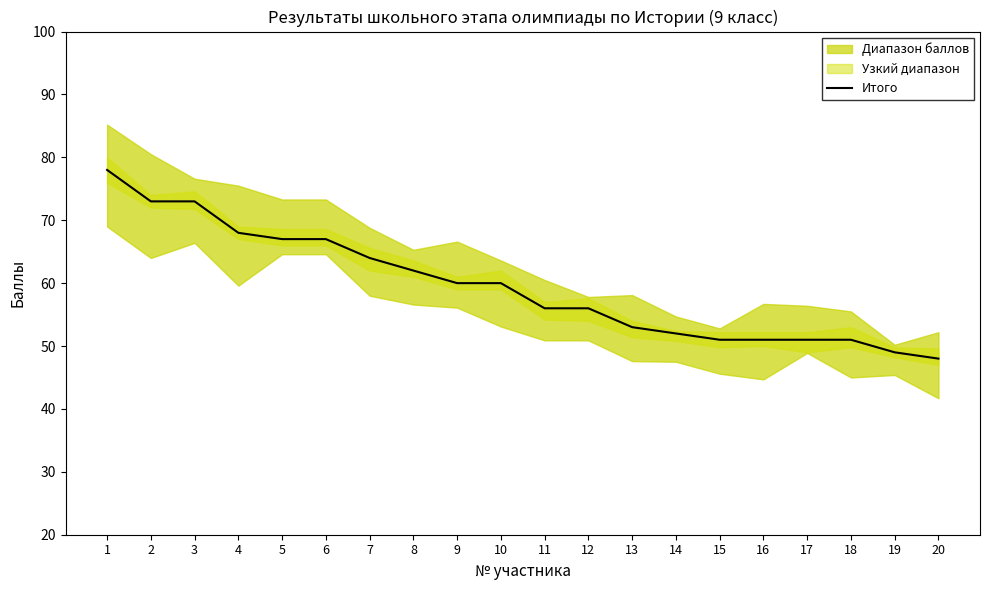

Approximately how many times larger is the value at 8 compared to 16?

1.2